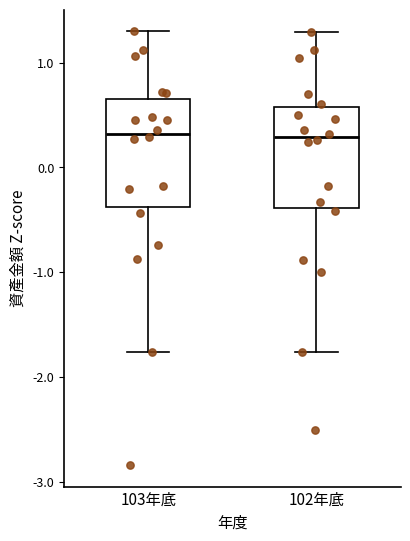

Reading left to right, transcribe this box plot: for each box, give where its median line is, the range the box spans, and where its two whiskers end, as read against the y-axis. The values are not printed on the chart, so give them approximately, as read against the axis.

103年底: median 0.3, box -0.4 to 0.7, whiskers -1.8 to 1.3
102年底: median 0.3, box -0.4 to 0.6, whiskers -1.8 to 1.3